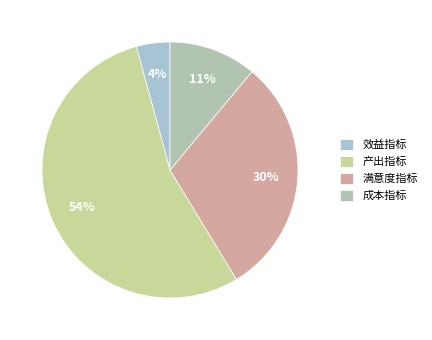

How much of the chart is everything except 效益指标?

95.8%